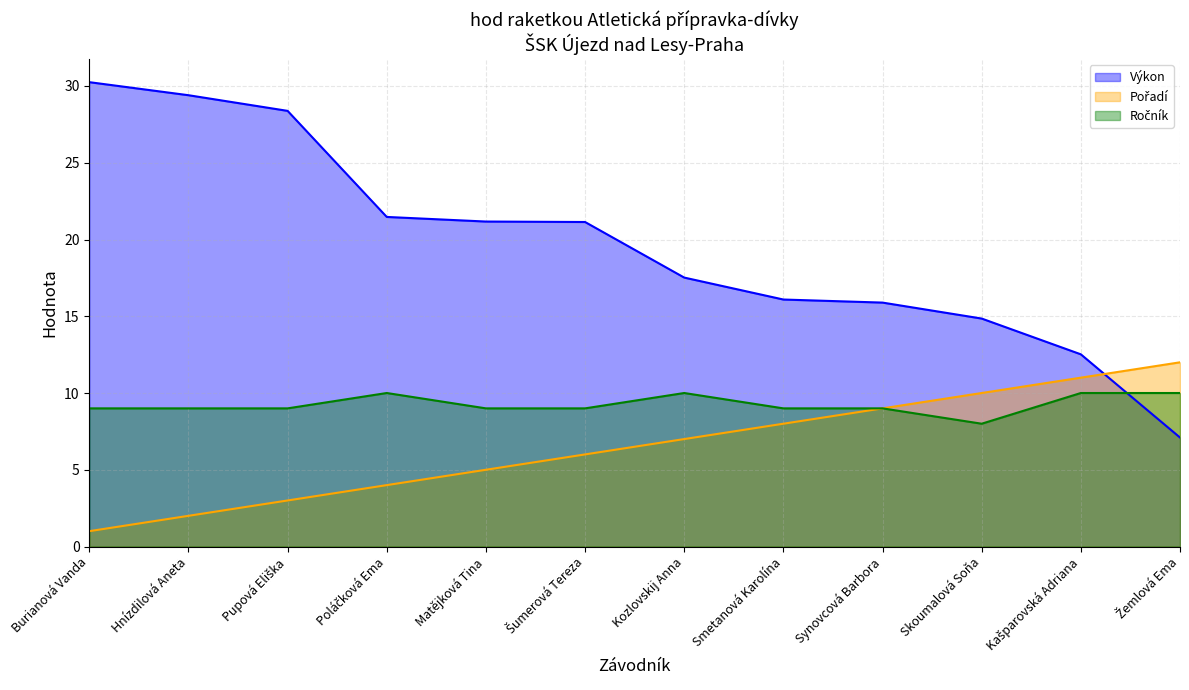

At which label does Pořadí first exceed 7?

Smetanová Karolína